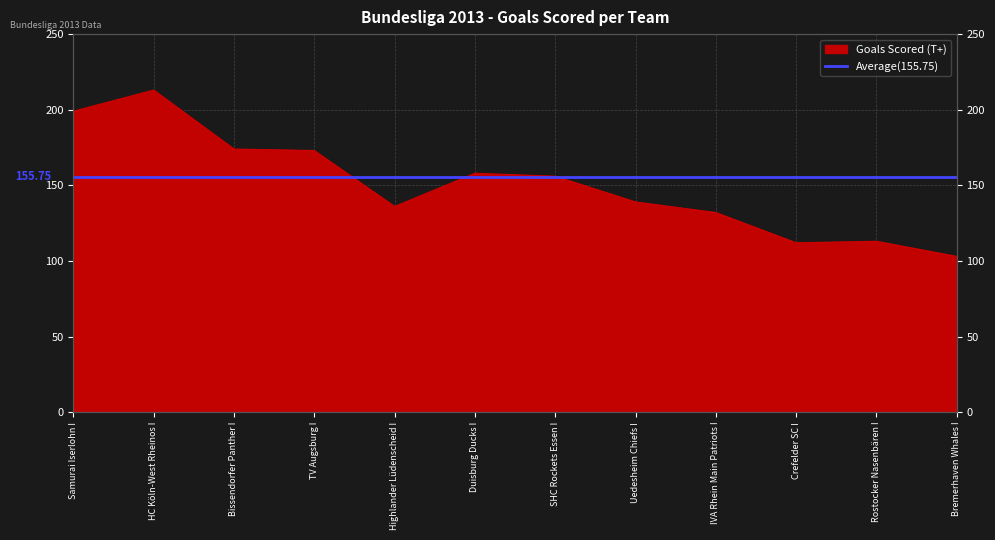

What is the average value?

151